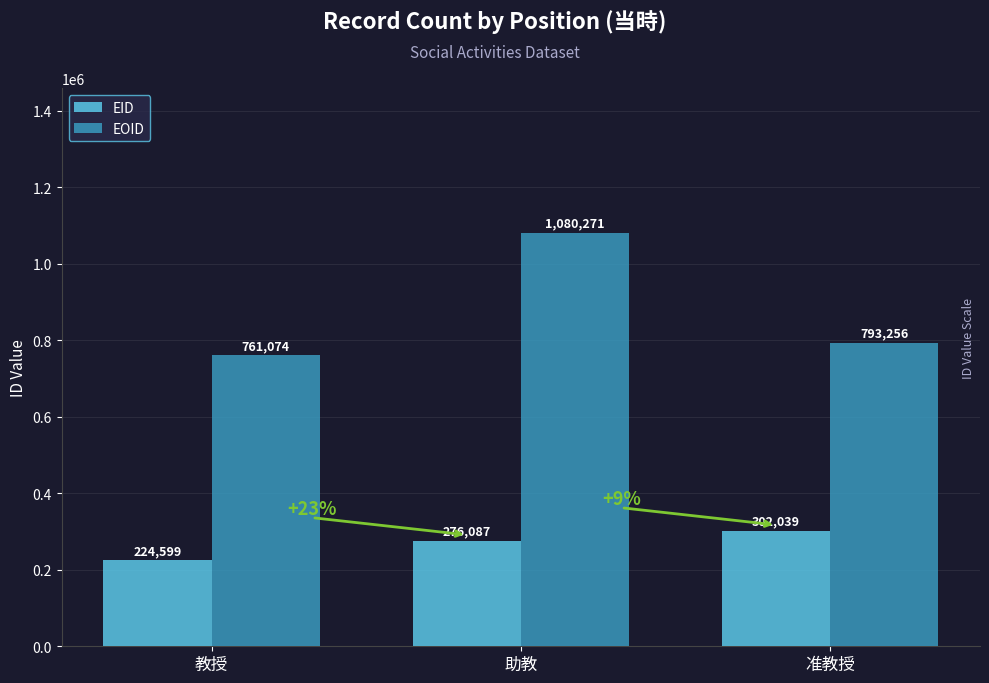

Where is EOID nearest to the value 920672?

准教授